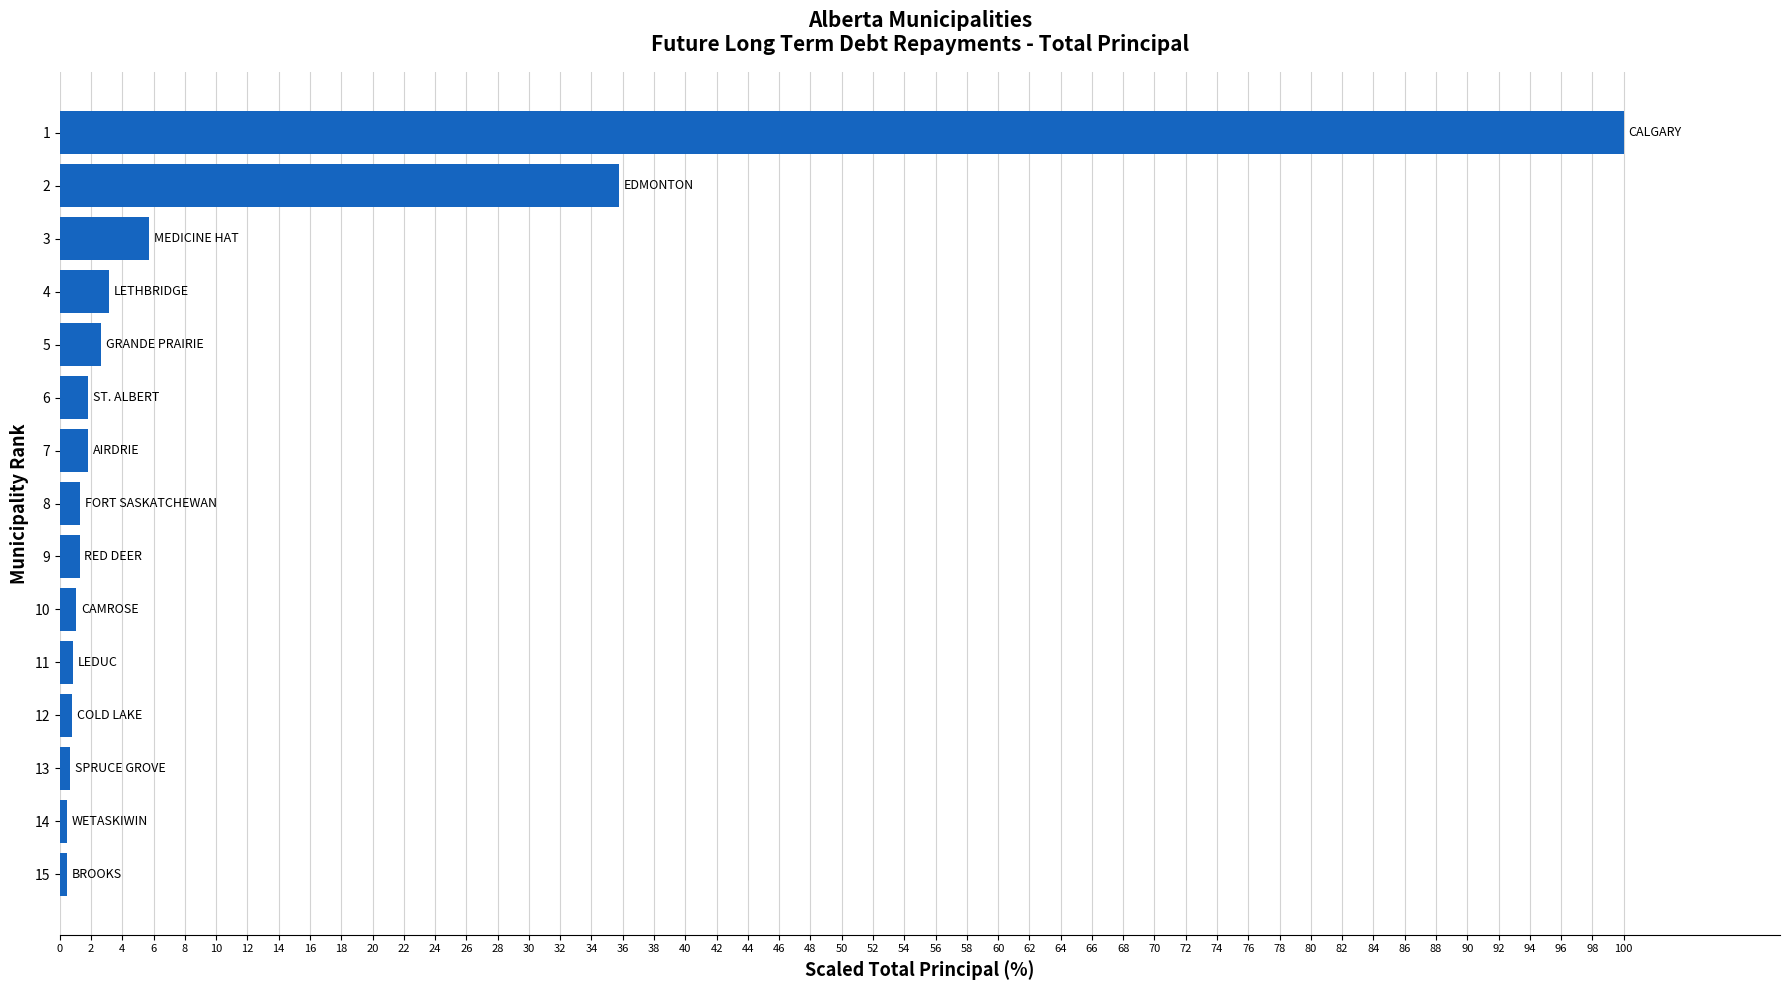

Which category has the highest value across all series?

1